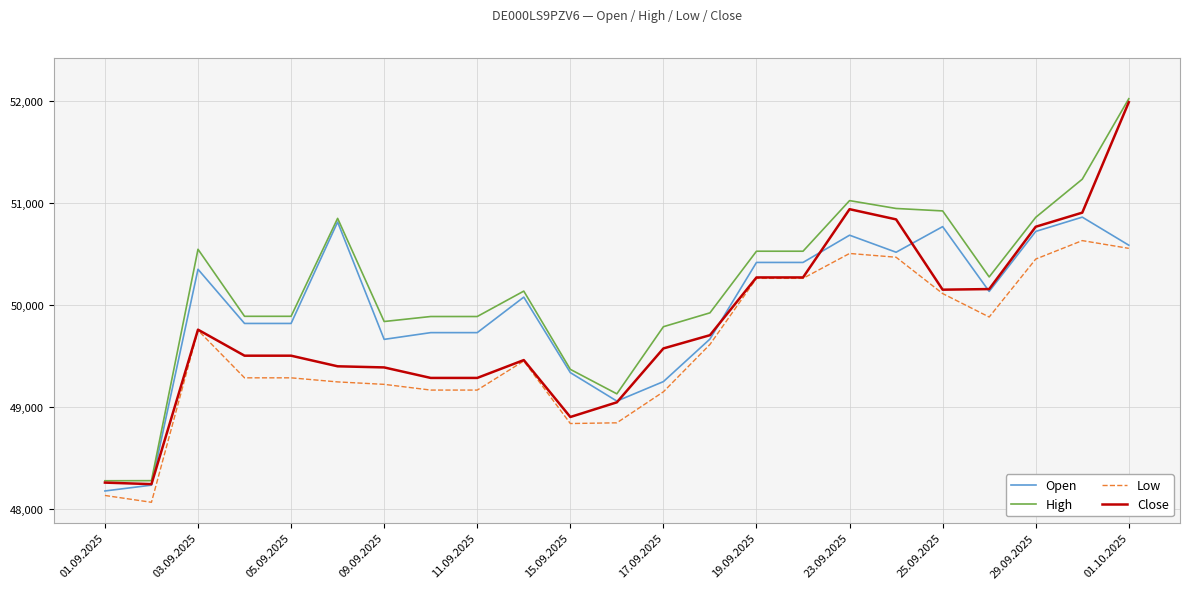

What is the difference between the maximum and minimum values in the Open series?

2684